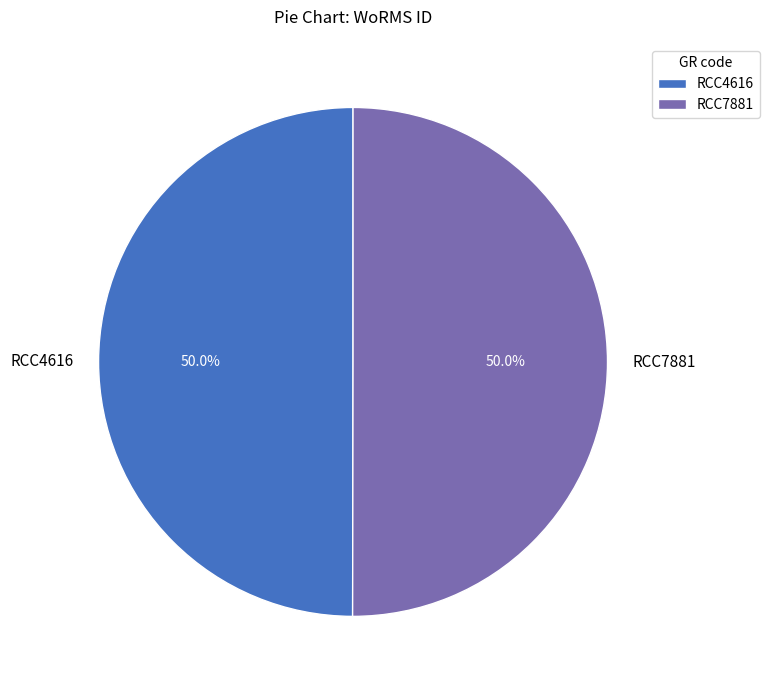

Approximately how many times larger is the value at RCC7881 compared to RCC4616?

1.0